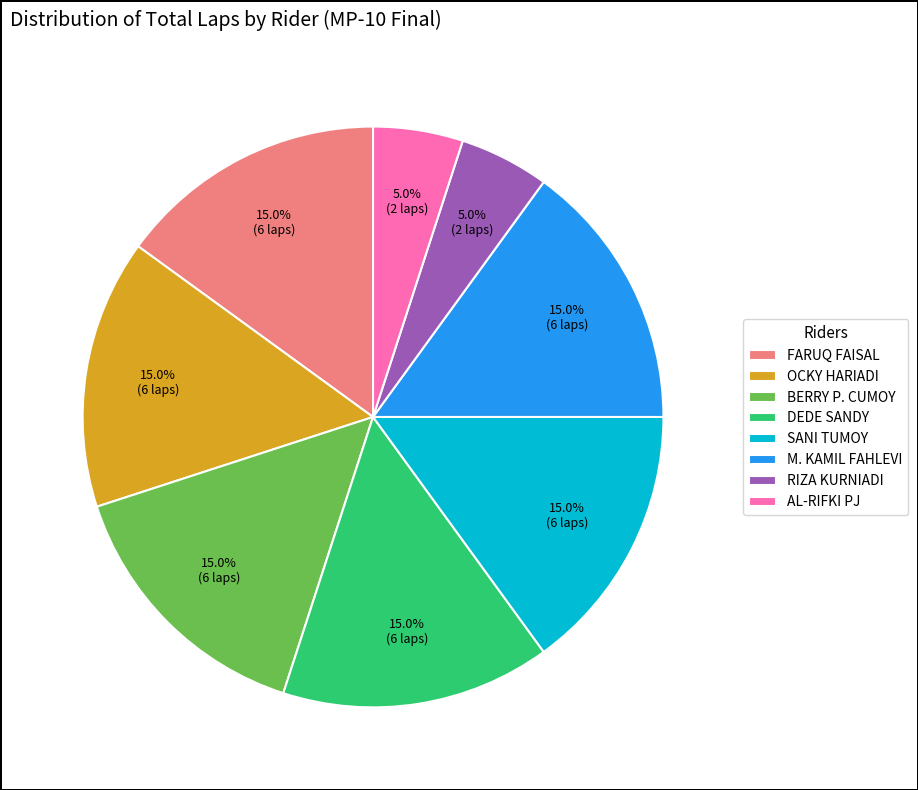

What is the ratio of the value at SANI TUMOY to the value at DEDE SANDY?

1.0